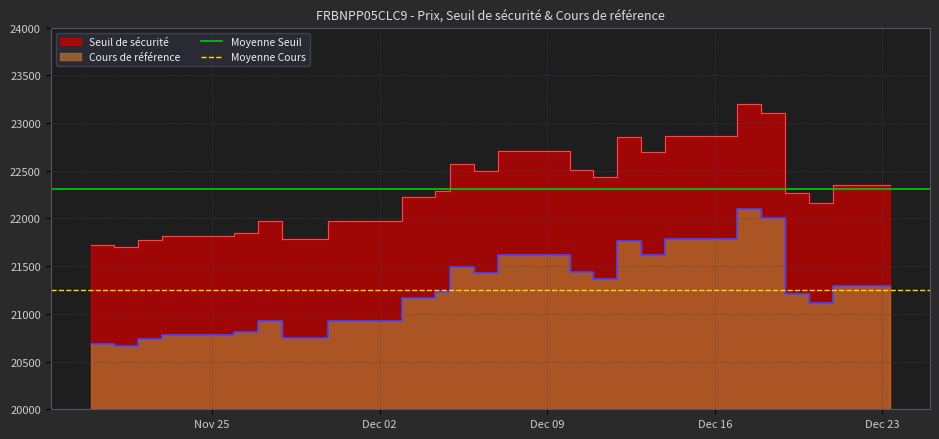

What is the difference between the highest and lowest values at Nov 25?

1062.3